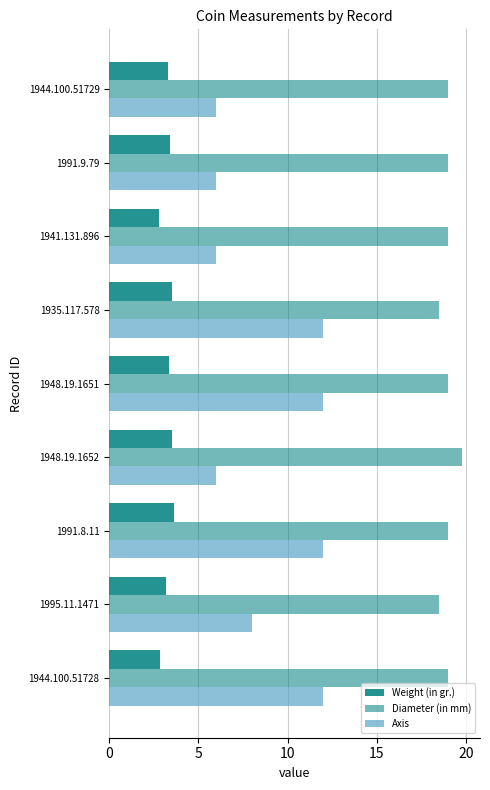

Count the number of categories in the chart.

9